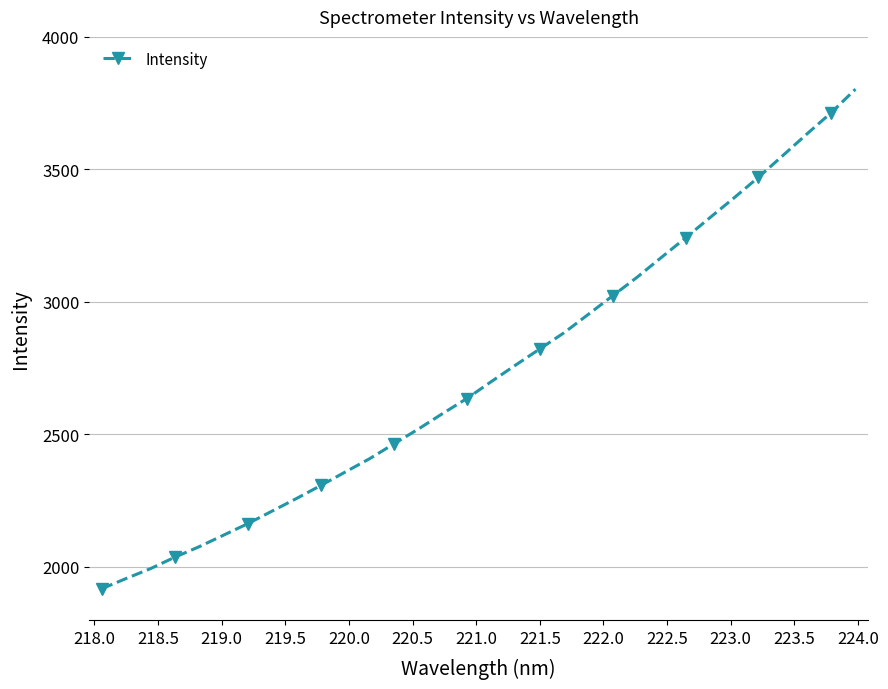

How many lines are shown in the chart?

1